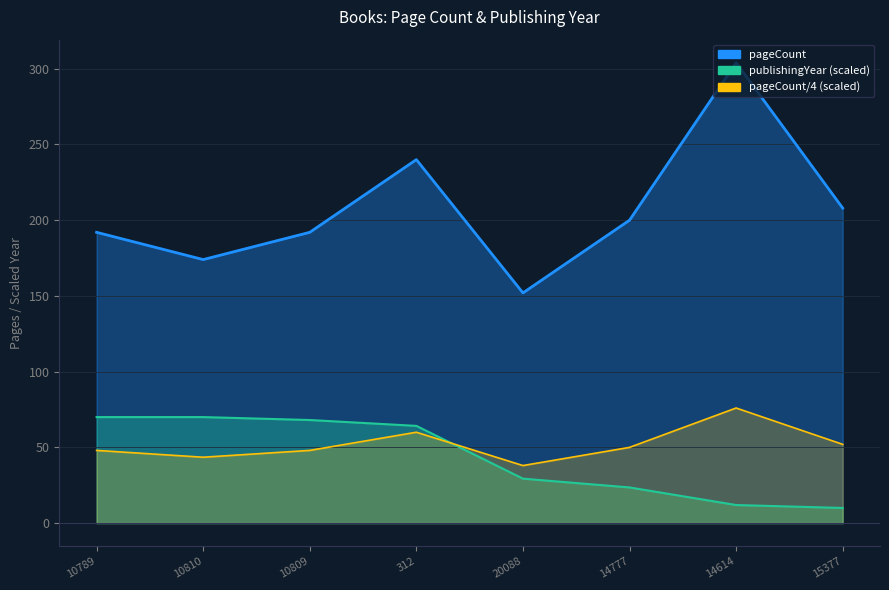

Is the value of pageCount at 14614 greater than the value of publishingYear at 10809?

Yes